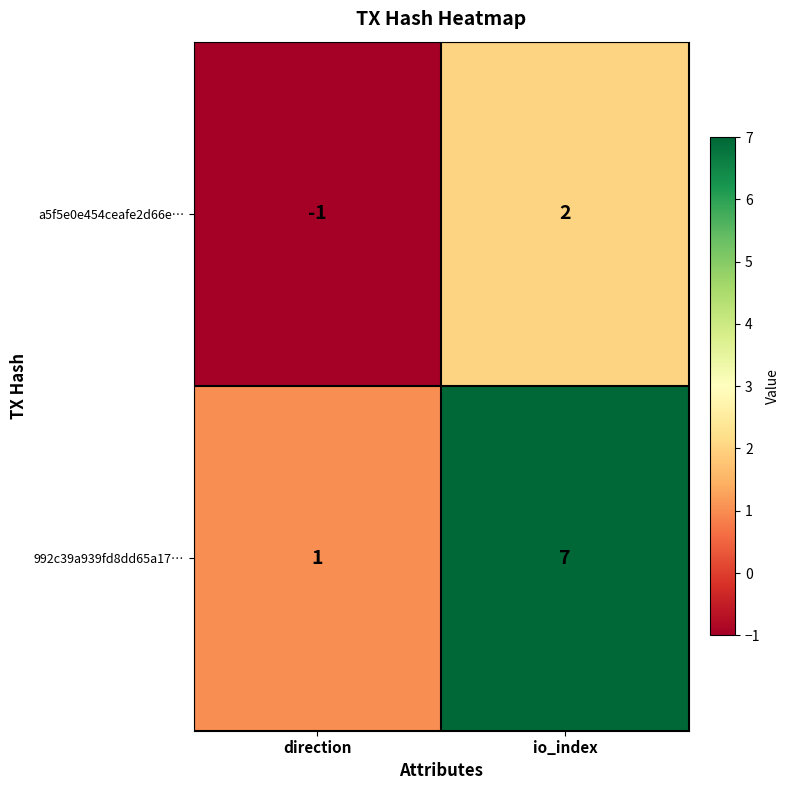

What is the difference between the maximum and minimum values in the a5f5e0e454ceafe2d66e… series?

3